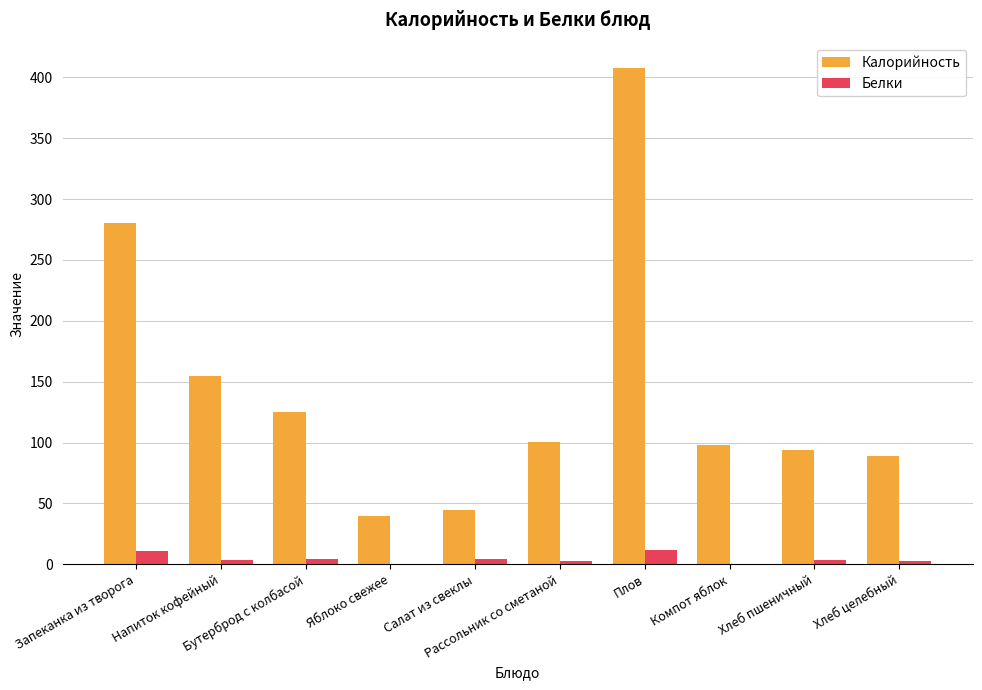

What is the average value of the Калорийность series?

143.4